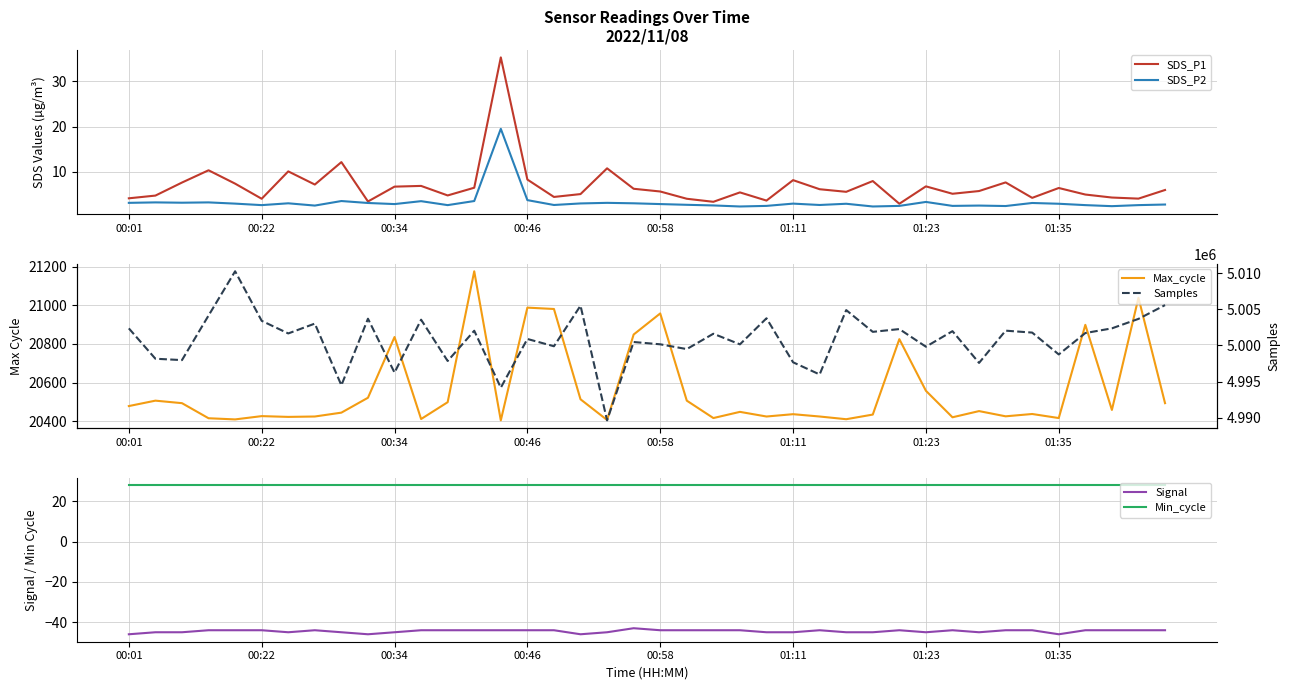

What is the lowest value of the SDS_P1 series?

3.0